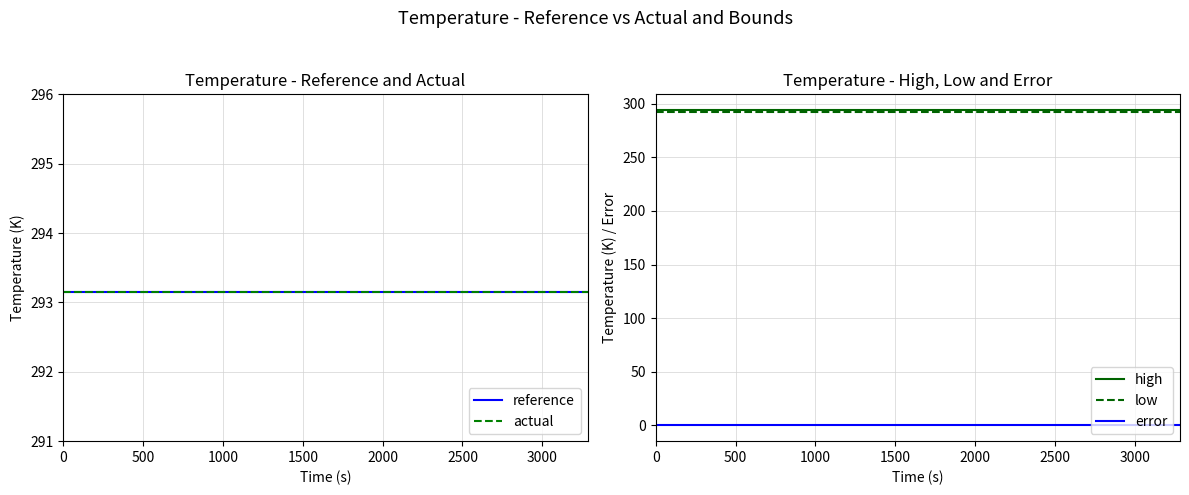

True or false: actual and high intersect in this chart.

False